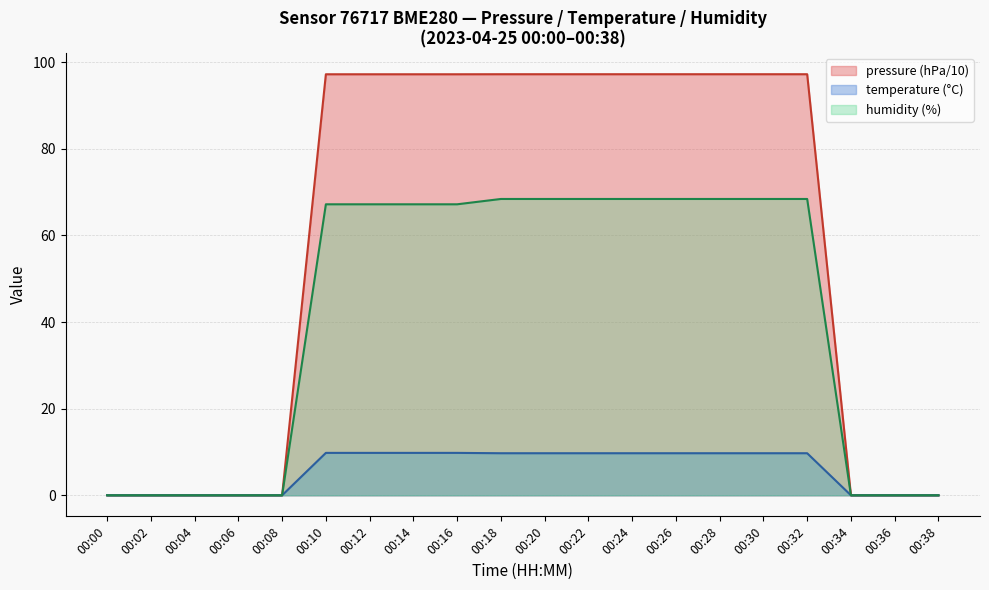

True or false: the data has more than 0 interior local peaks.

False